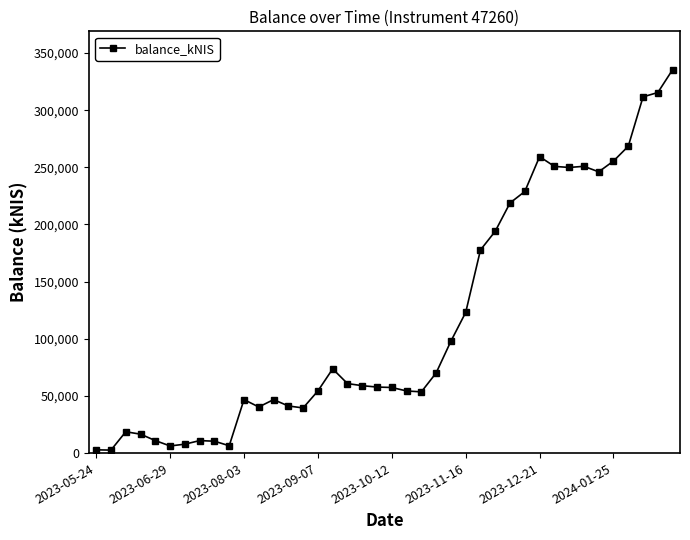

What is the difference between the maximum and minimum values?

332814.1